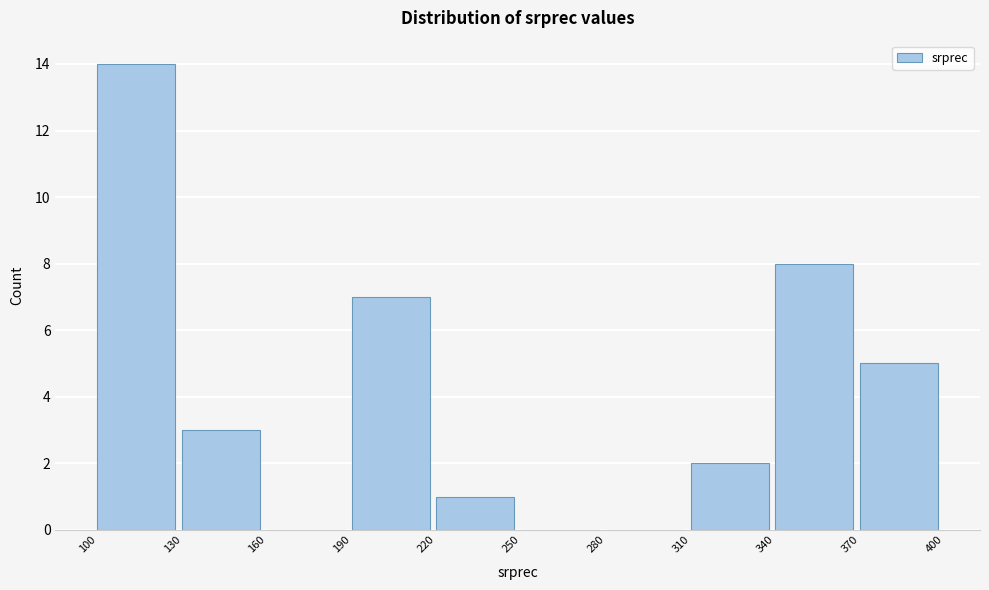

Which range on the x-axis has the tallest bar?

100 to 130